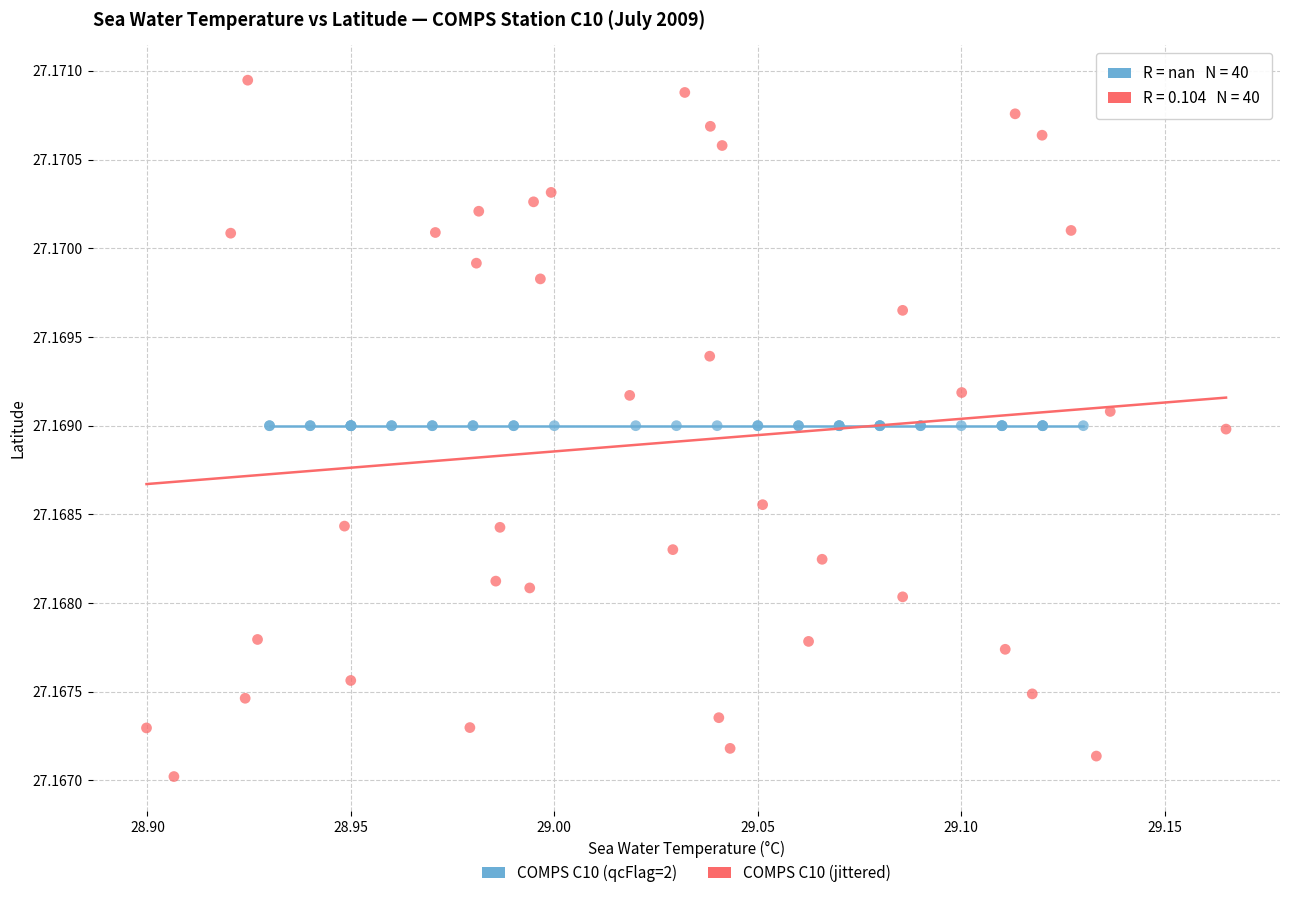

What are all the series names shown in the legend?

COMPS C10 (qcFlag=2), COMPS C10 (jittered)